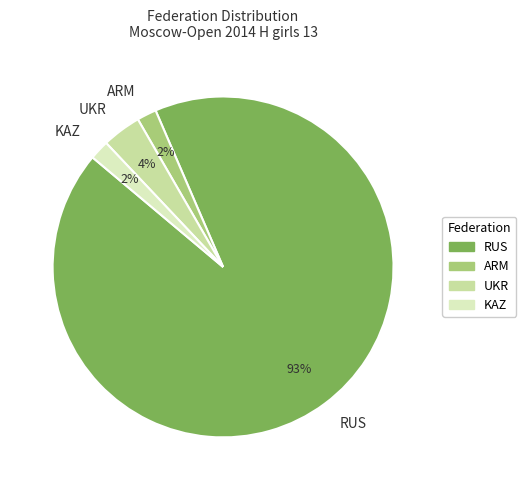

The RUS slice represents 1% of the pie. True or false?

False